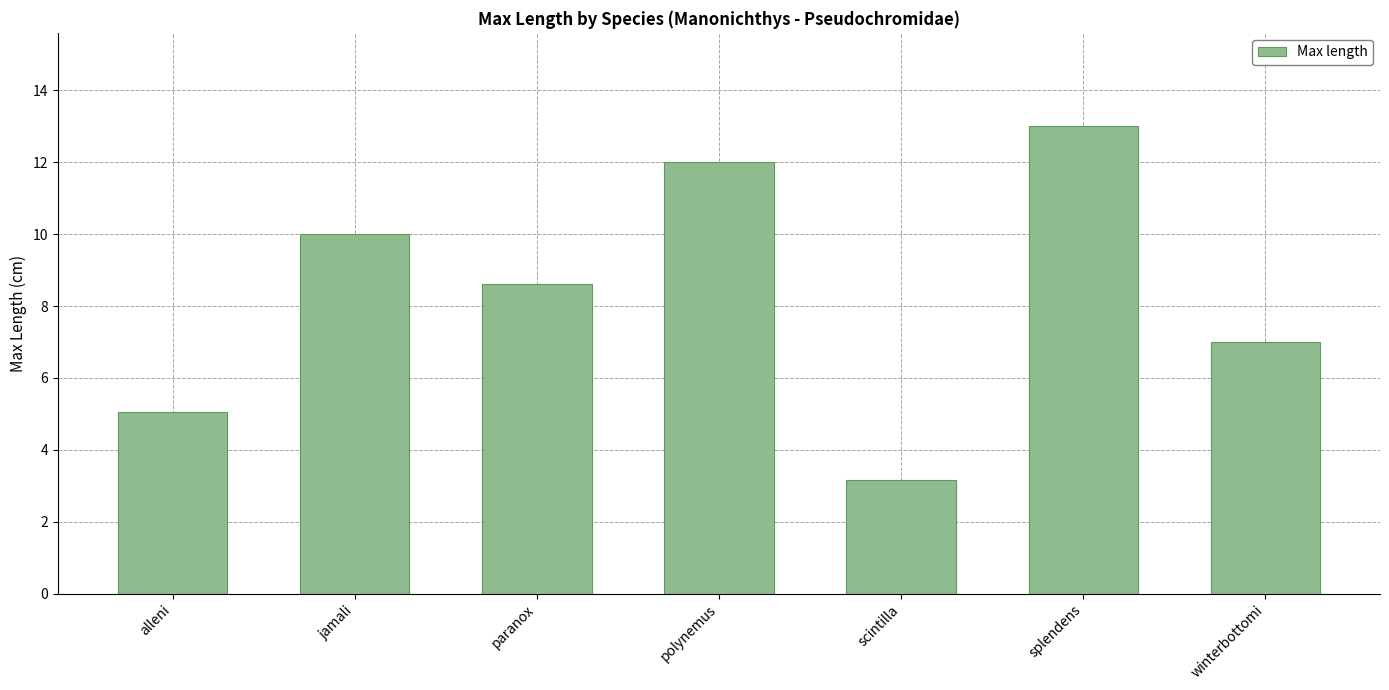

What is the difference between the values at winterbottomi and alleni?

1.9